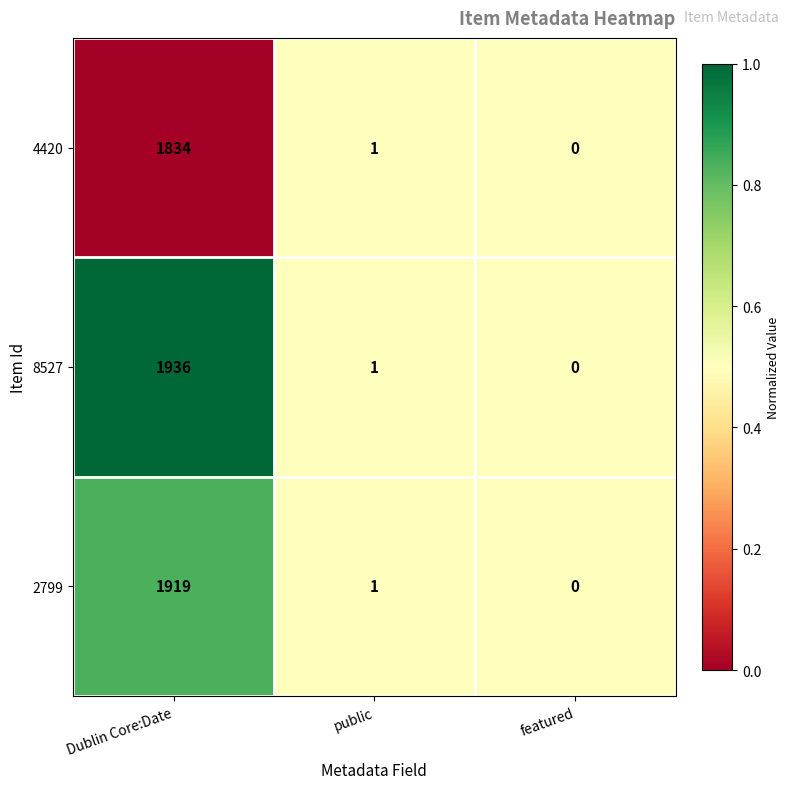

Is the value of 2799 at featured greater than the value of 4420 at public?

No